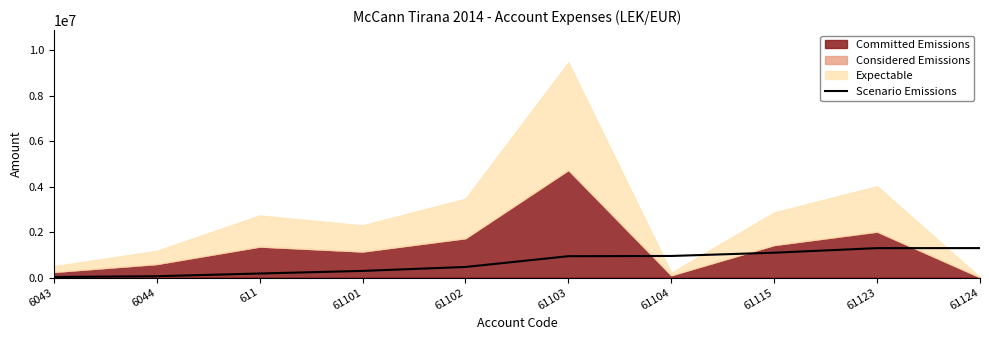

The value of Scenario Emissions at 61115 is 1093815.3. True or false?

True